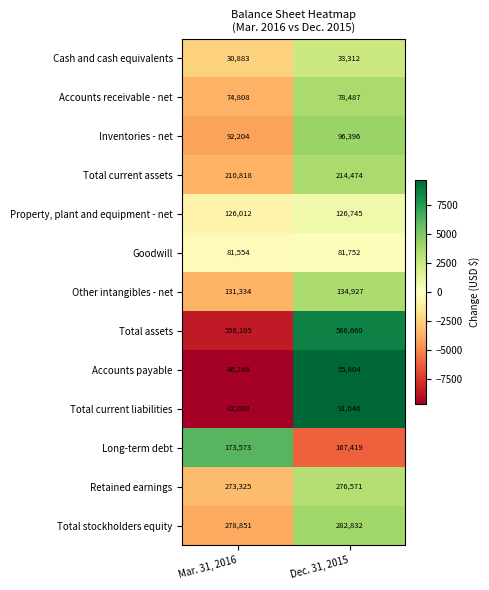

Reading left to right, what are all the values shown in this chart?

Cash and cash equivalents: 30883	33312
Accounts receivable - net: 74808	78487
Inventories - net: 92204	96396
Total current assets: 210818	214474
Property, plant and equipment - net: 126012	126745
Goodwill: 81554	81752
Other intangibles - net: 131334	134927
Total assets: 558105	566660
Accounts payable: 46246	55804
Total current liabilities: 82028	91646
Long-term debt: 173573	167419
Retained earnings: 273325	276571
Total stockholders equity: 278851	282832